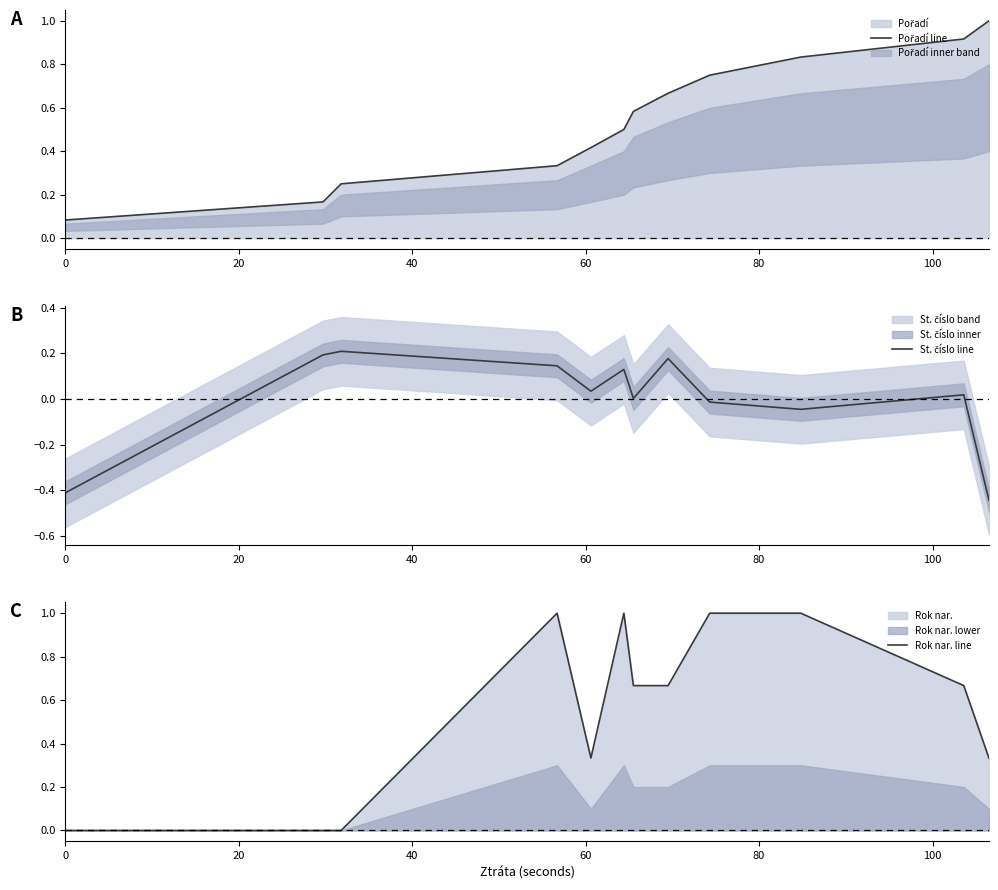

Where does the St. číslo line series first go above 0?

20